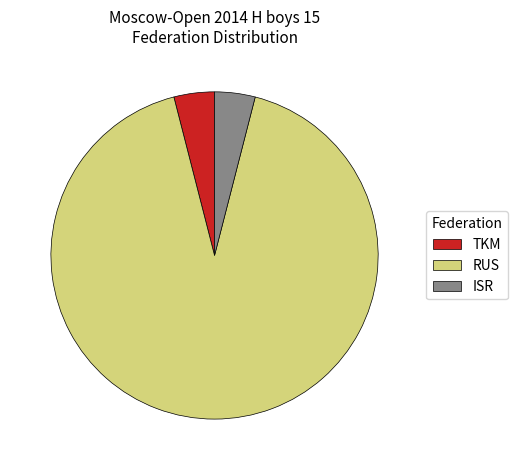

Count the number of slices in the pie.

3